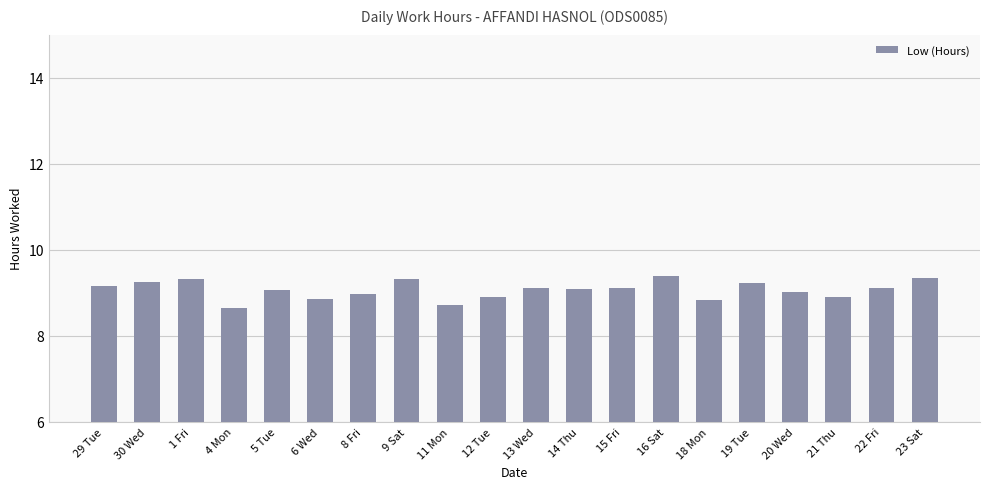

What is the label of the 1st bar from the right?

23 Sat